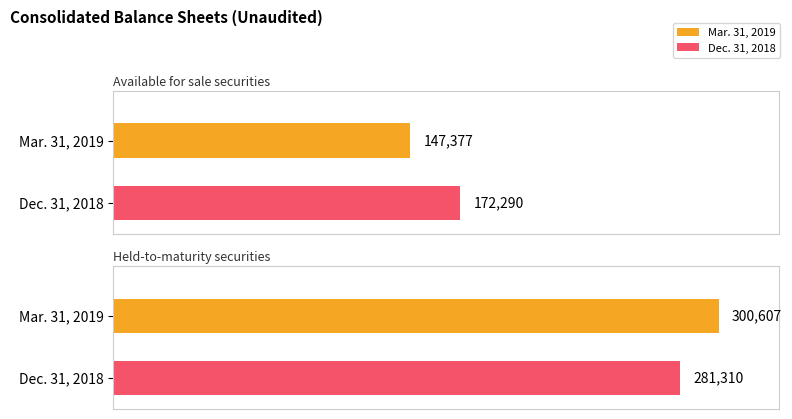

Is it true that Mar. 31, 2019 equals 300607 at Held-to-maturity securities?

True